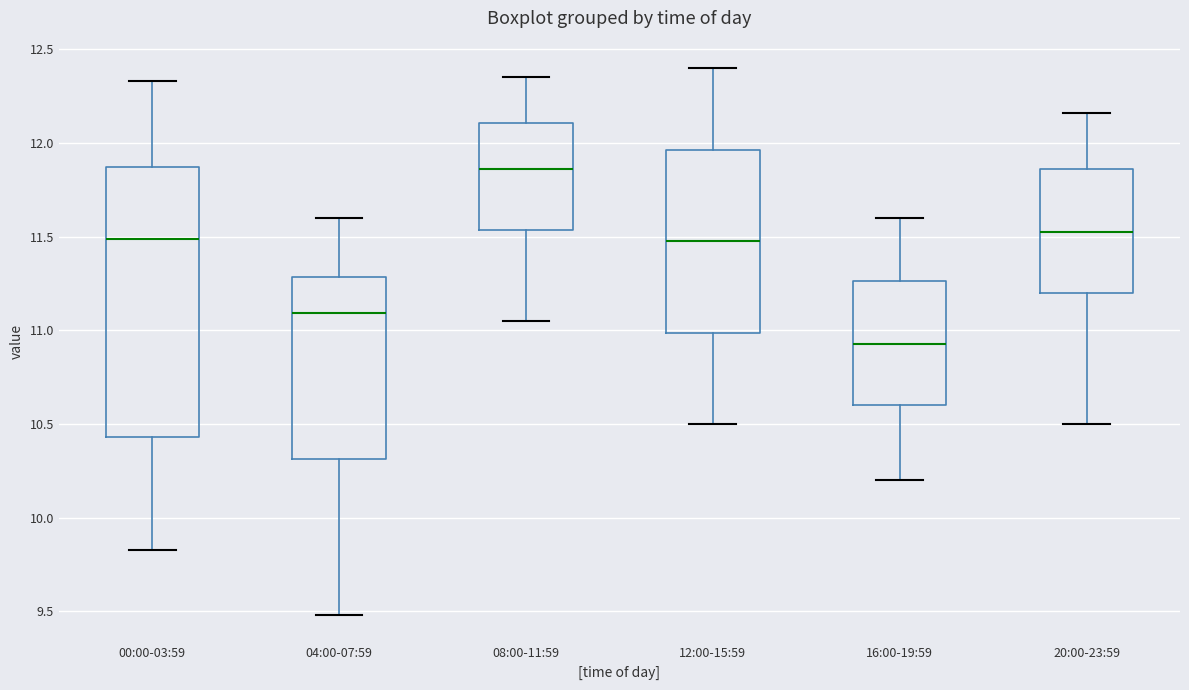

Comparing the boxes themselves (not the whiskers), which one is the tallest?

00:00-03:59